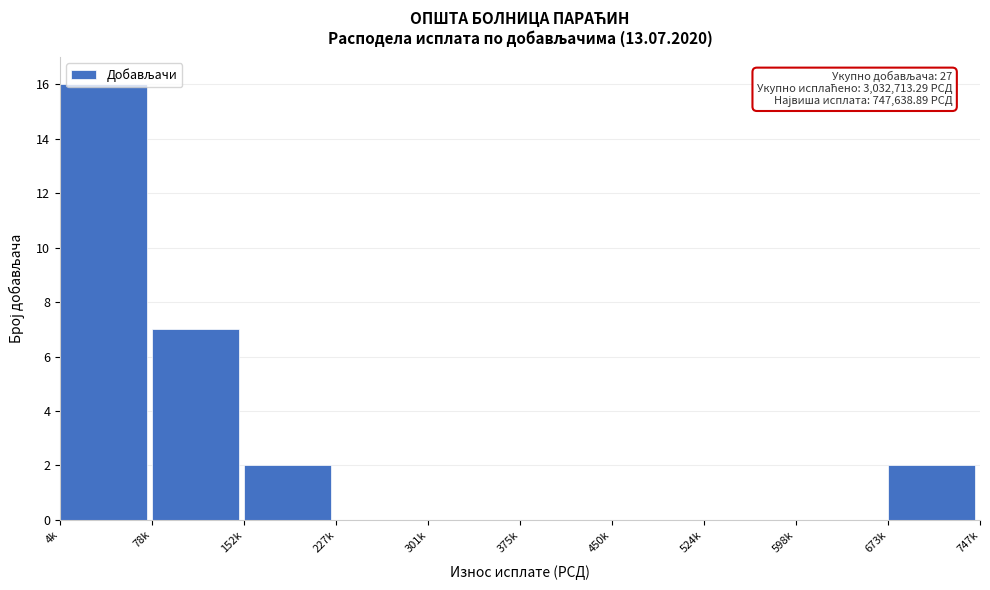

At which label is the value closest to 8?

78k